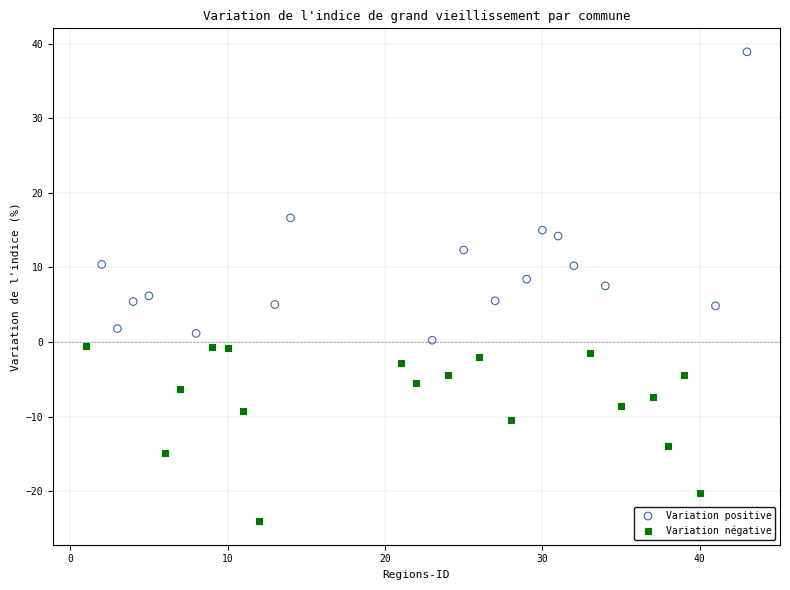

Which series has the widest spread of Y values?

Variation positive